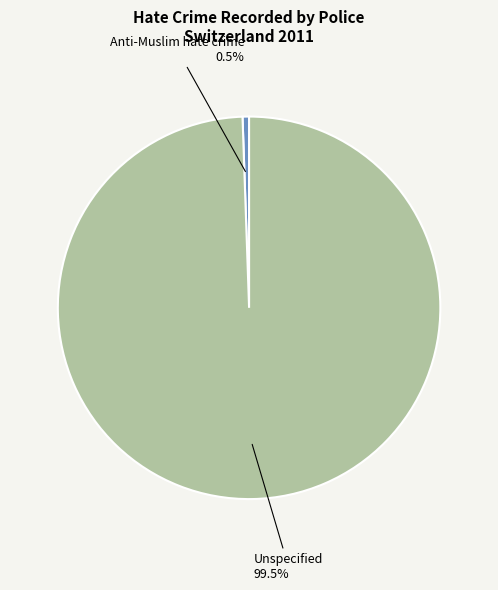

Is there a majority slice in this chart?

Yes